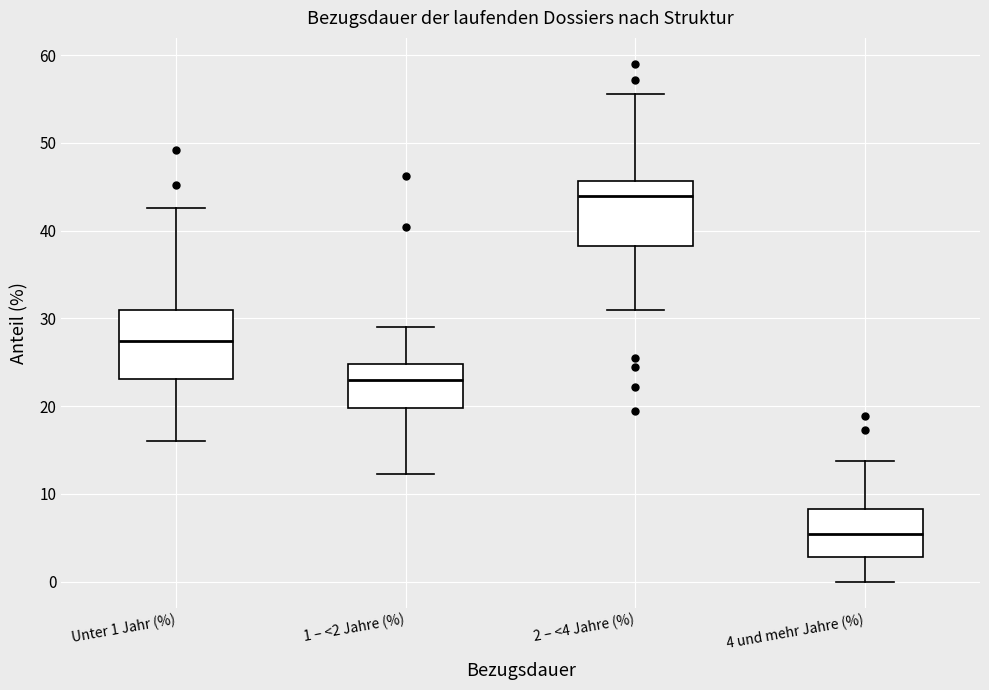

Which box has the lowest median line?

4 und mehr Jahre (%)